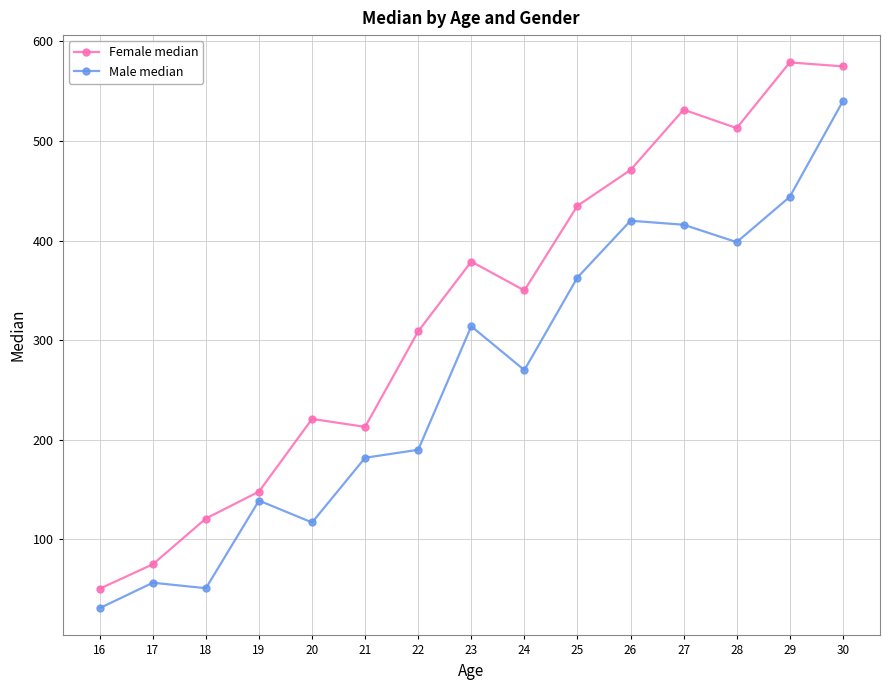

List the series in order of their overall mean, lowest first.

Male median, Female median